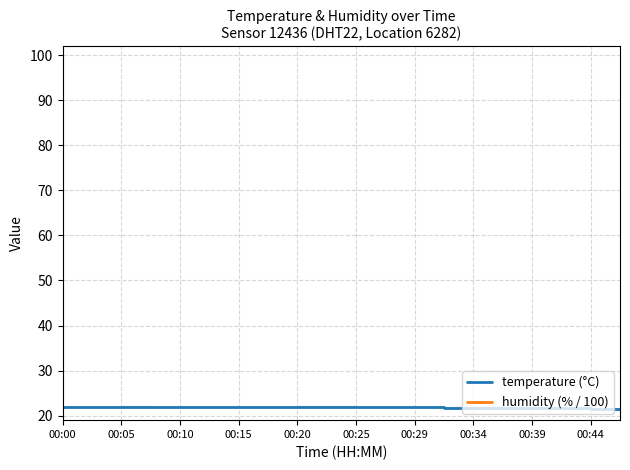

What is the maximum value for temperature (°C)?

22.0